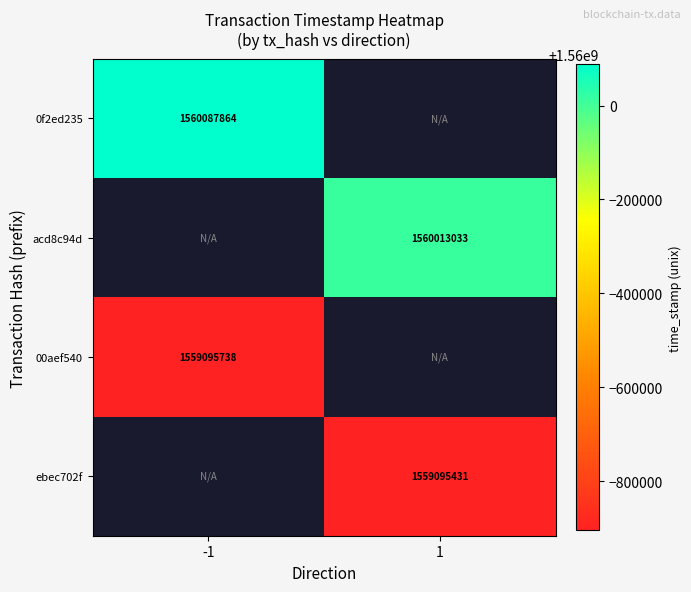

What is the minimum value shown in the chart?

1559095431.0